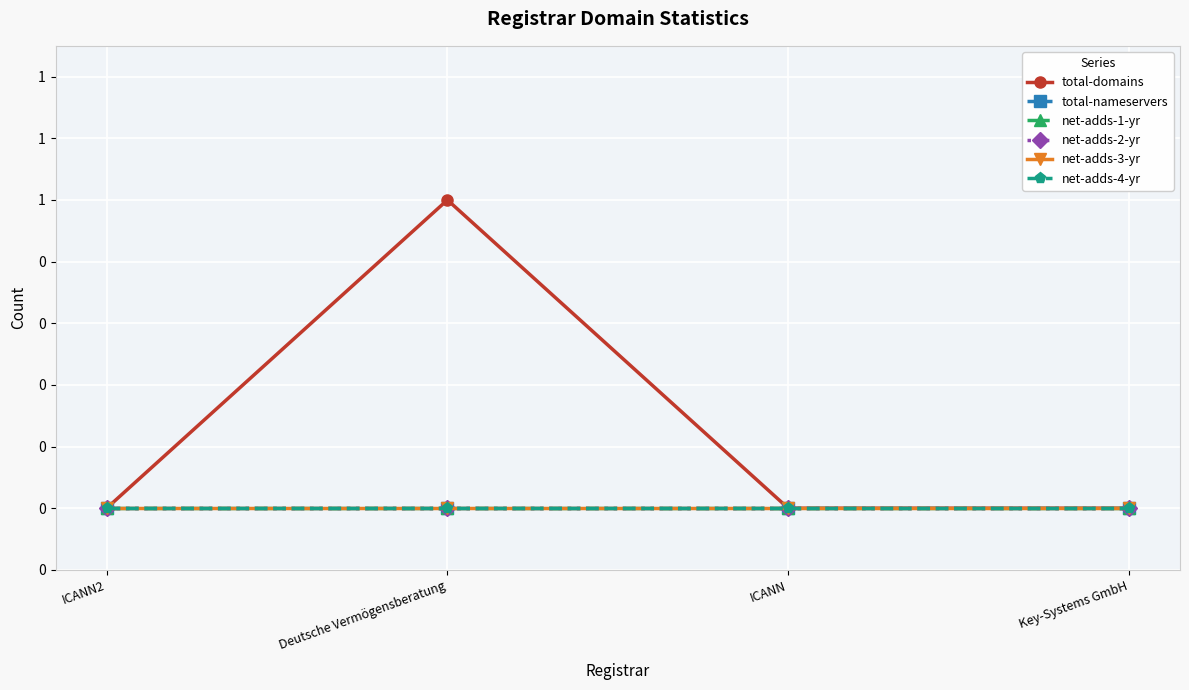

Between ICANN2 and Deutsche Vermögensberatung, which series saw the biggest shift?

total-domains